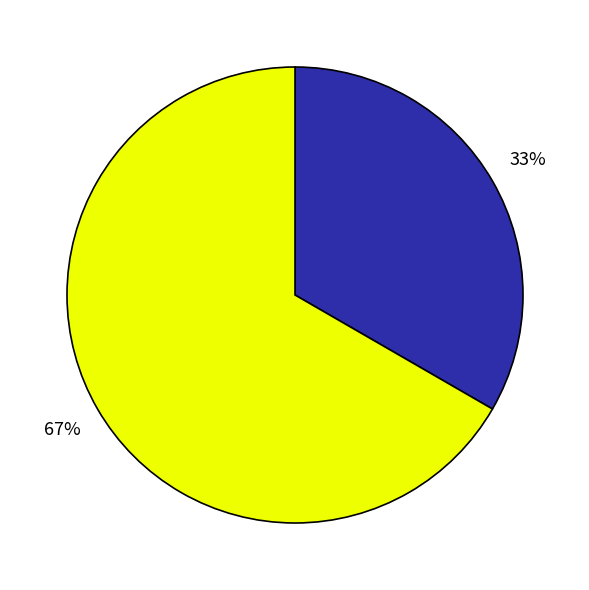

To the nearest percent, what is the average slice percentage?

50%